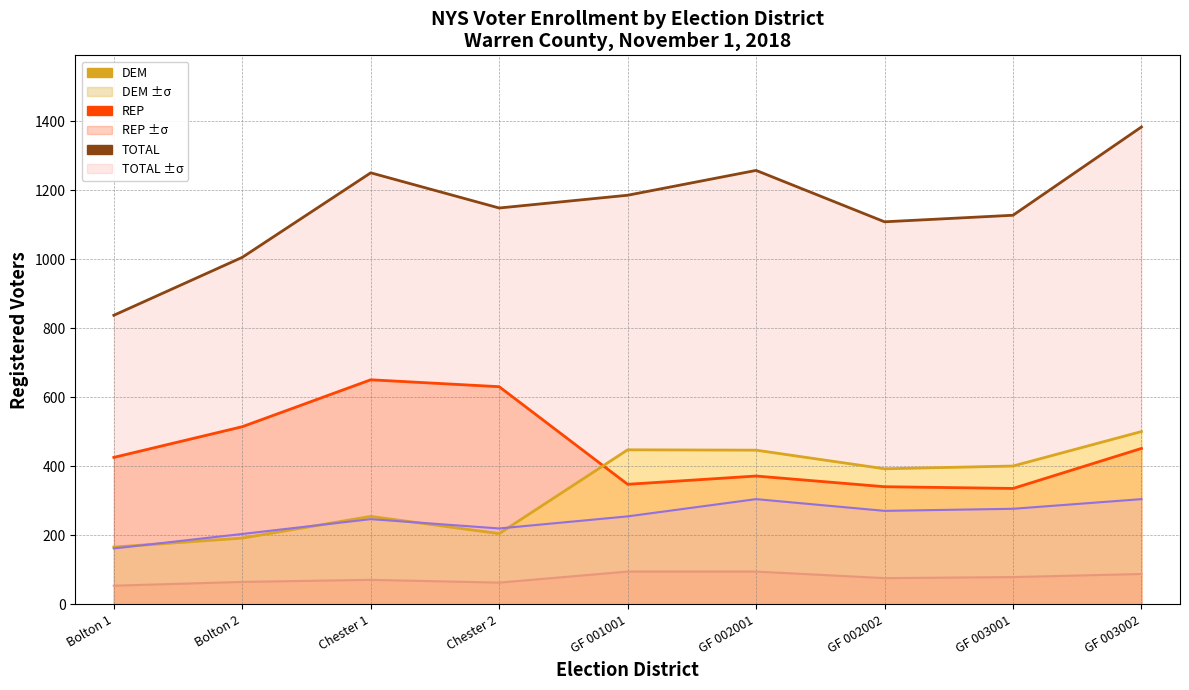

The value of BLANK line at GF 001001 is 346. True or false?

False